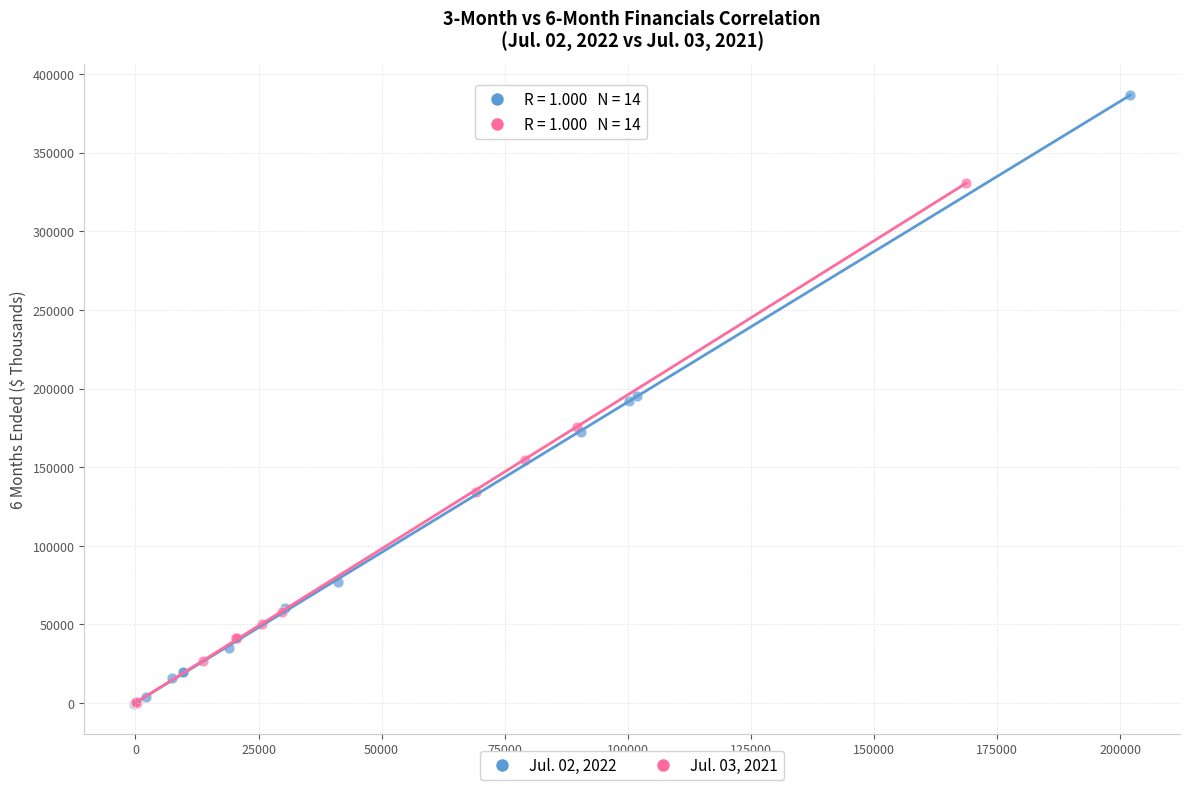

What are all the series names shown in the legend?

Jul. 02, 2022, Jul. 03, 2021